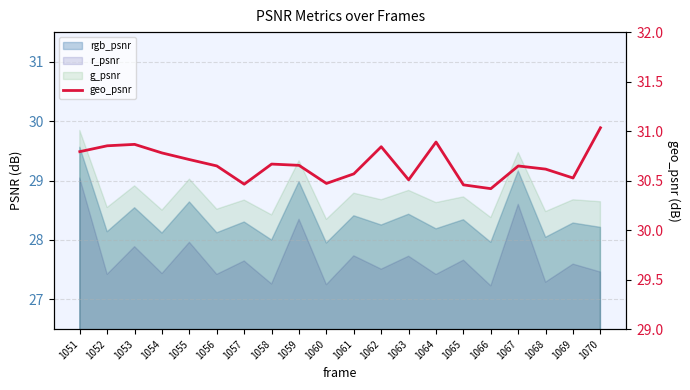

What is the change in value from 1064 to 1068?

-0.3